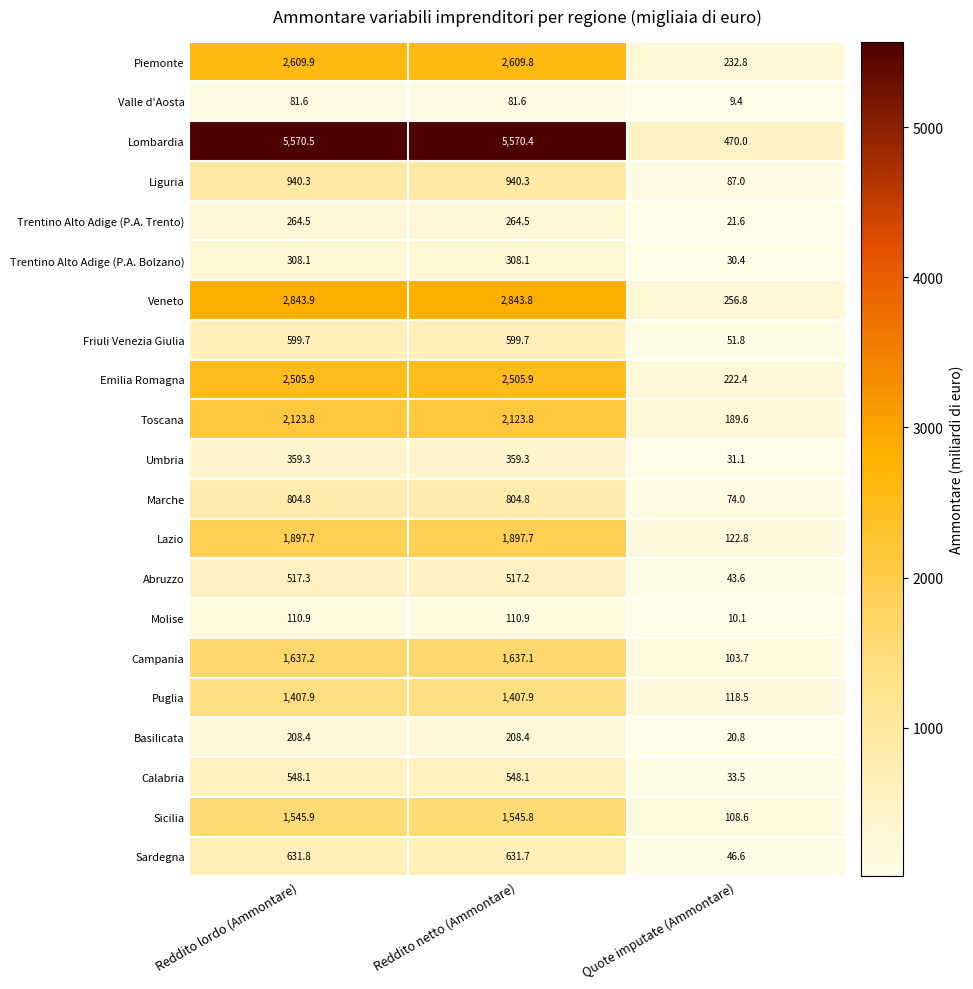

Which series changed the most between Reddito lordo (Ammontare) and Quote imputate (Ammontare)?

Lombardia